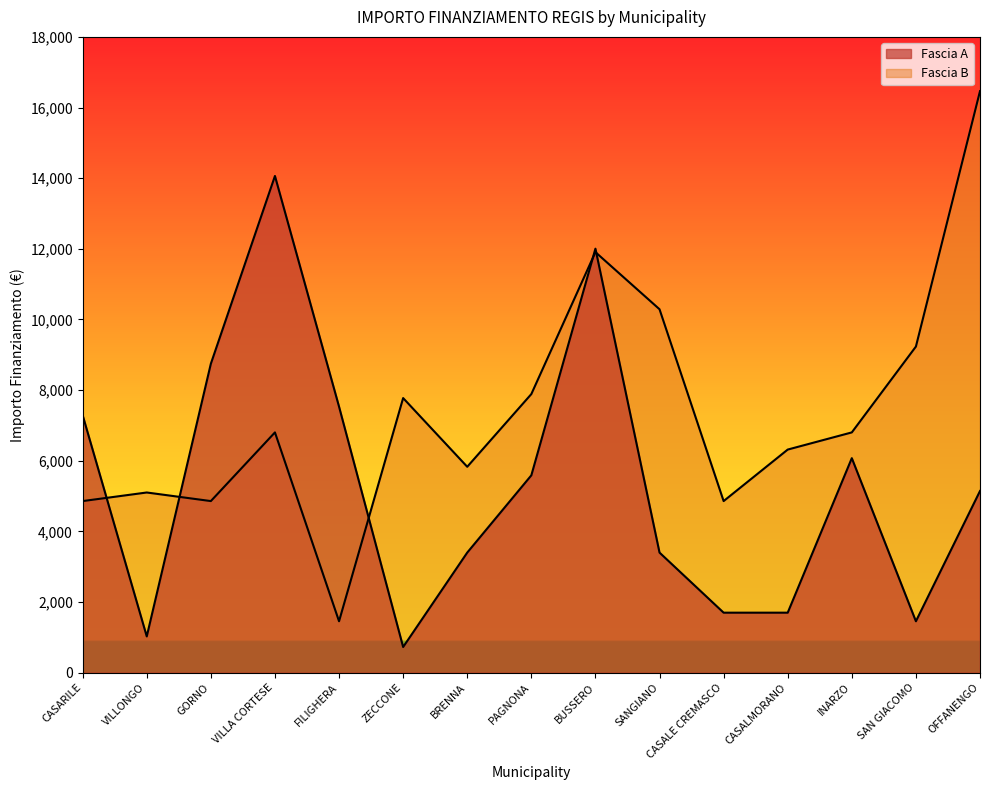

Between which two adjacent categories do Fascia B and Fascia A first intersect?

CASARILE and VILLONGO